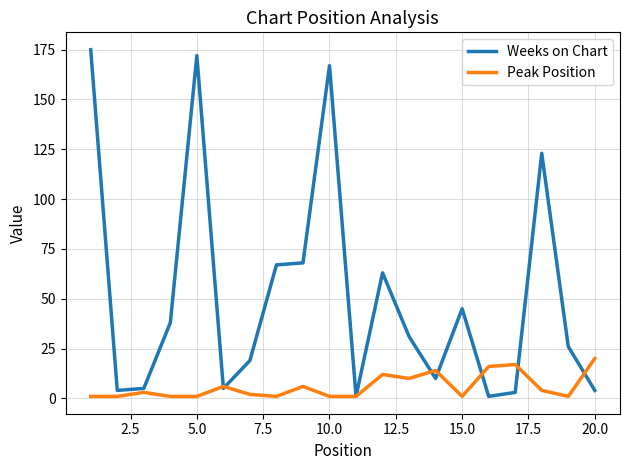

List the series in order of their peak value, lowest first.

Peak Position, Weeks on Chart